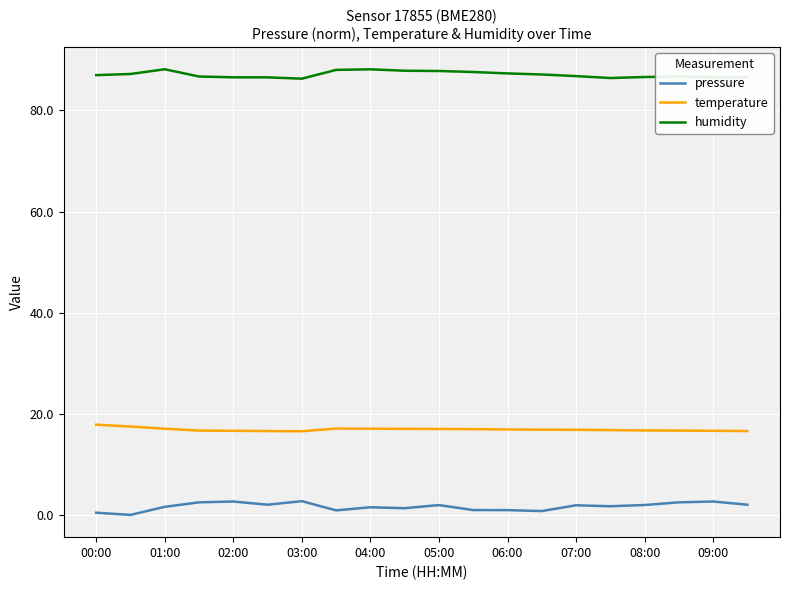

What is the maximum value for humidity?

88.2